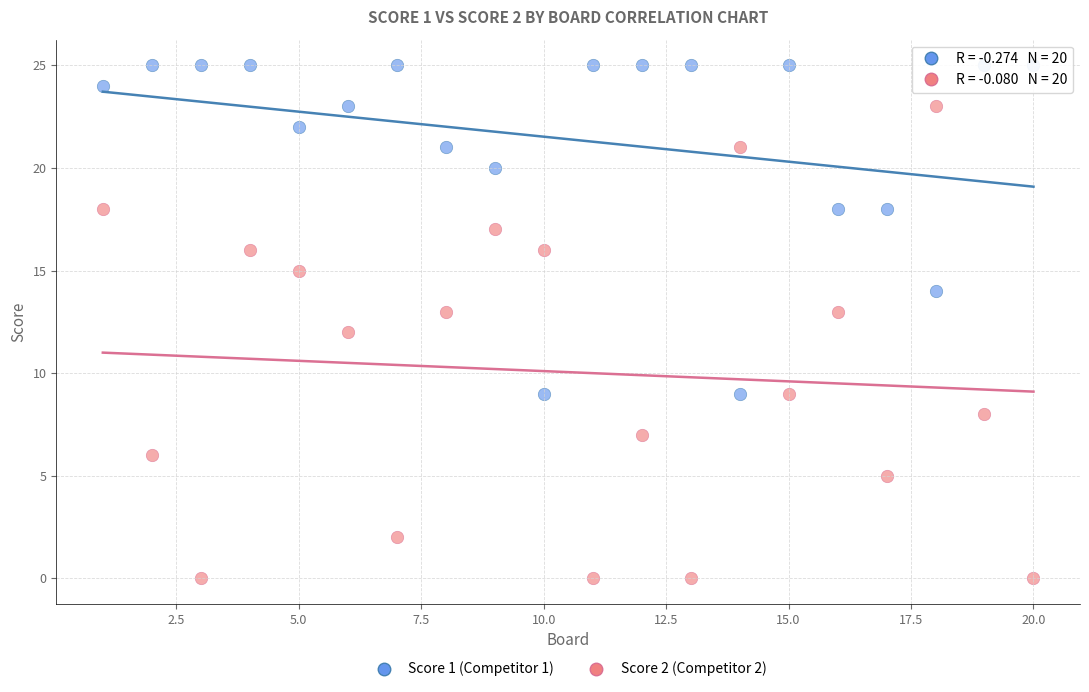

Which series reaches the maximum Y coordinate?

Score 1 (Competitor 1)